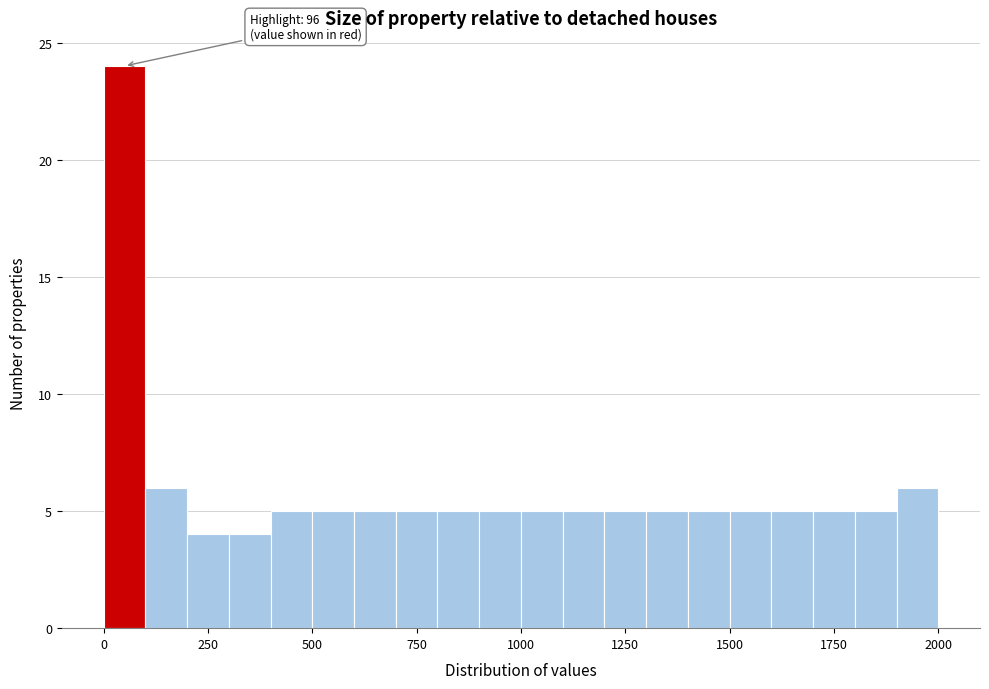

Read against the x-axis, roughly where is the centre of the tallest bar?

50